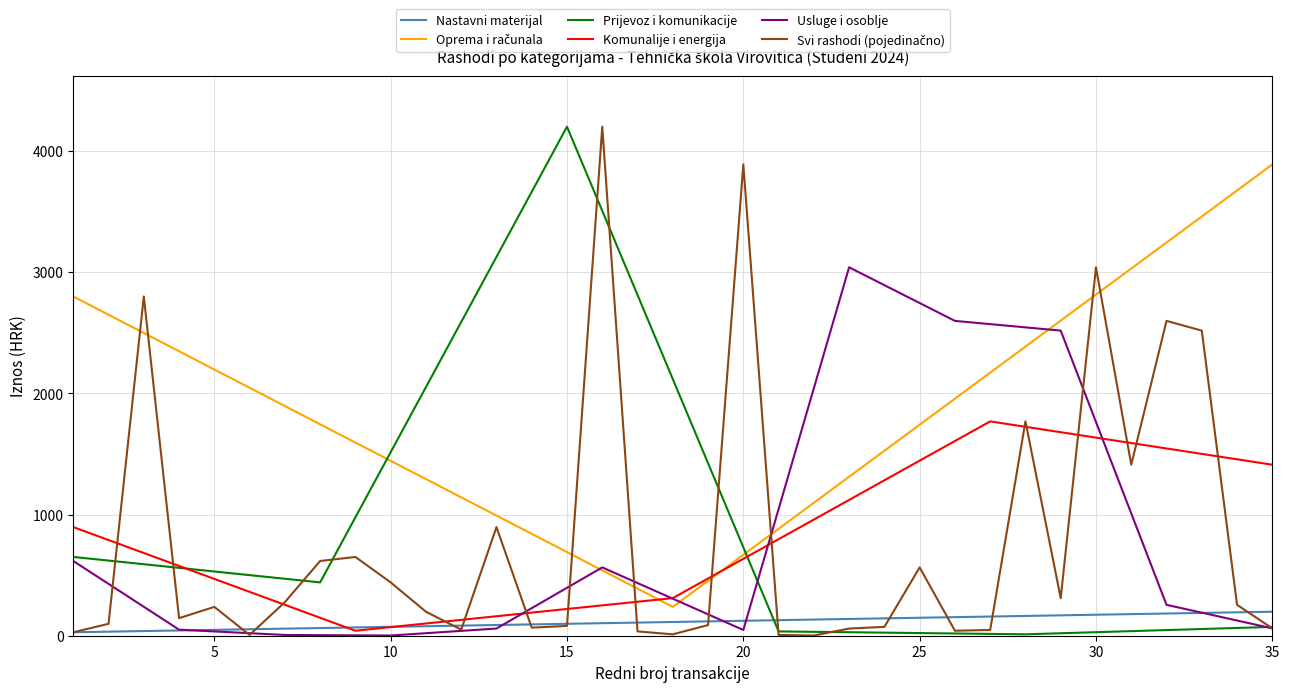

True or false: Prijevoz i komunikacije and Nastavni materijal cross at least once.

True